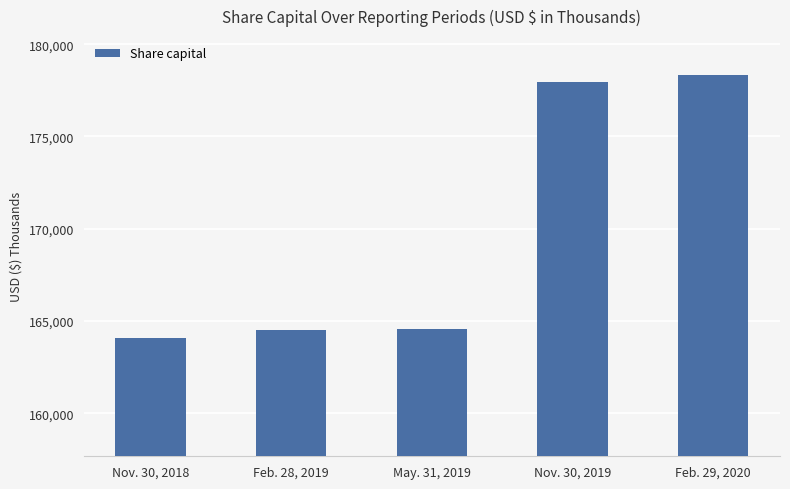

Which has a higher value, May. 31, 2019 or Feb. 29, 2020?

Feb. 29, 2020